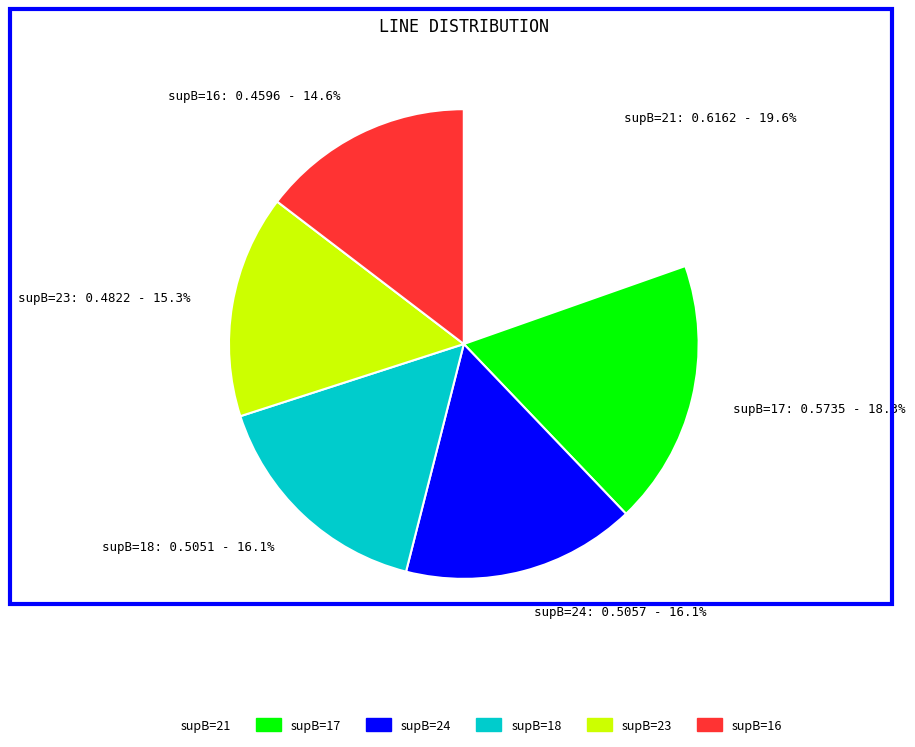

Between supB=17 and supB=24, which is larger?

supB=17